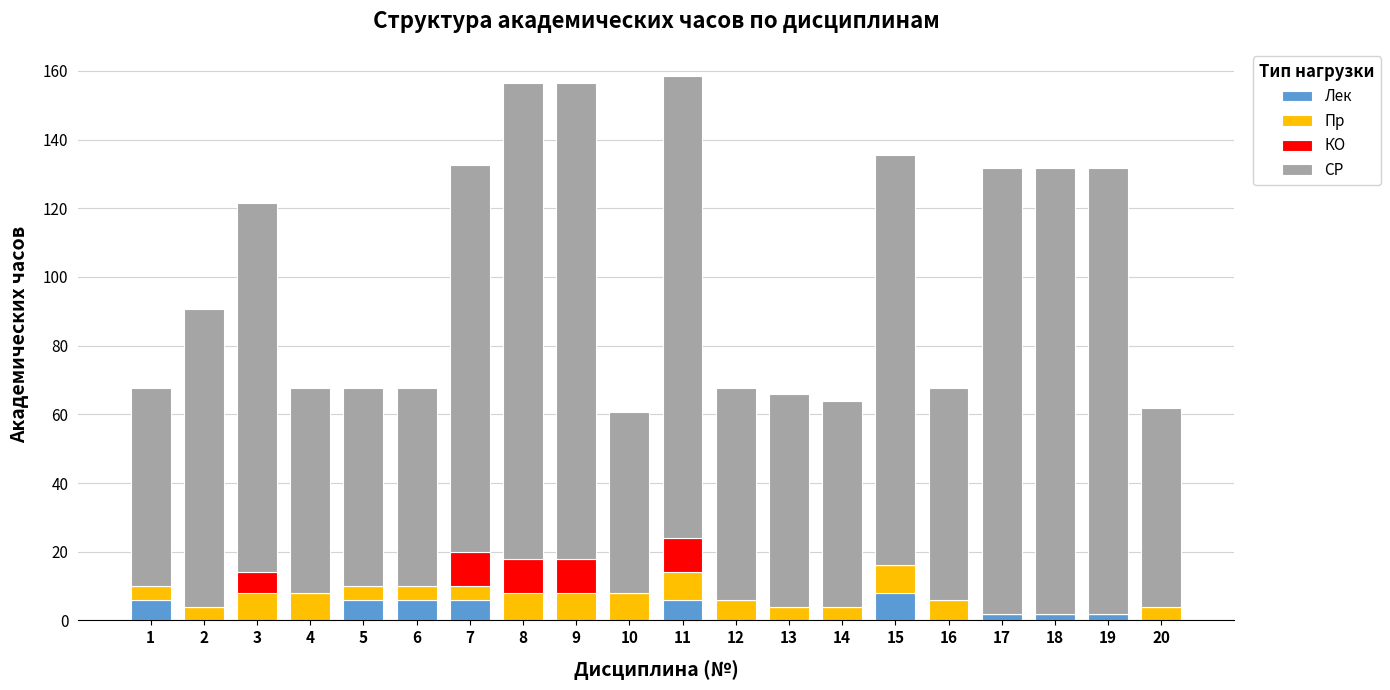

What is the total value across all series at 15?

135.6